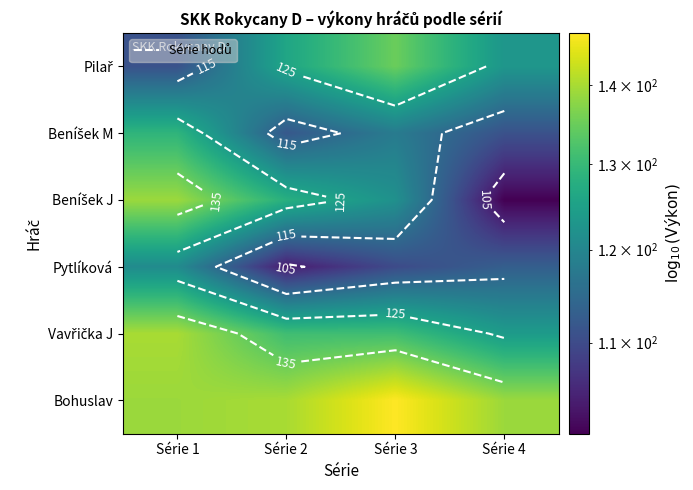

Between Série 3 and Série 4, which is larger?

Série 3